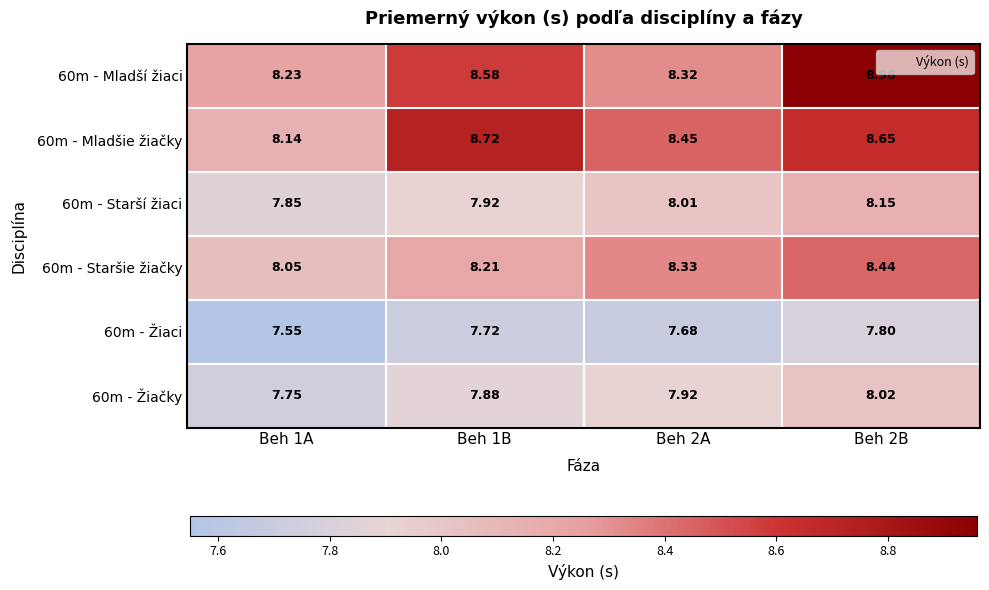

Is the value of 60m - Starší žiaci at Beh 2B greater than the value of 60m - Mladší žiaci at Beh 2B?

No